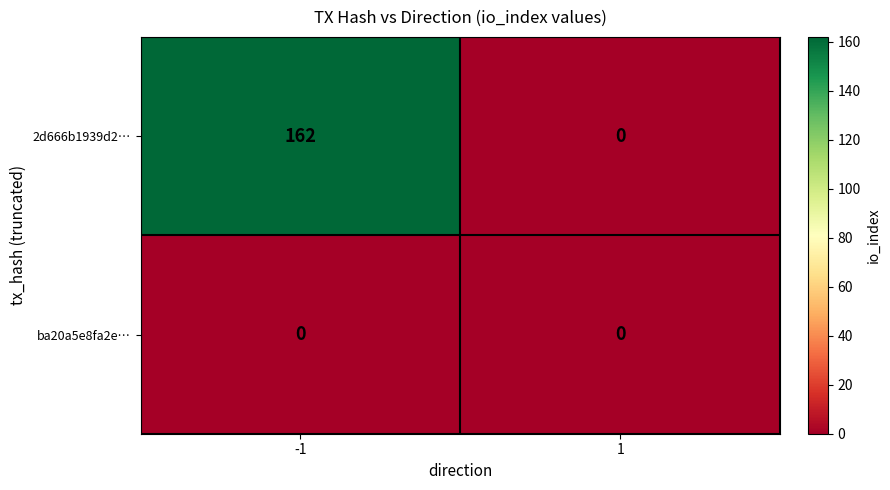

Is it true that 2d666b1939d2… equals 0 at 1?

True